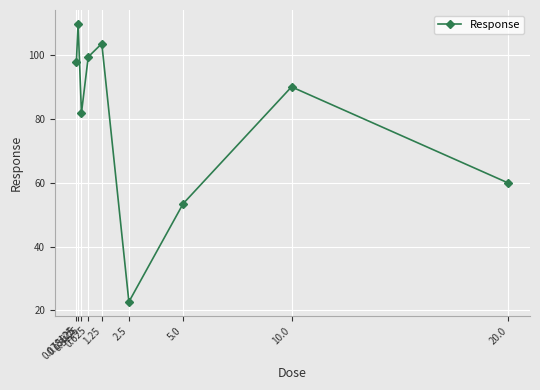

What is the average value?

79.8